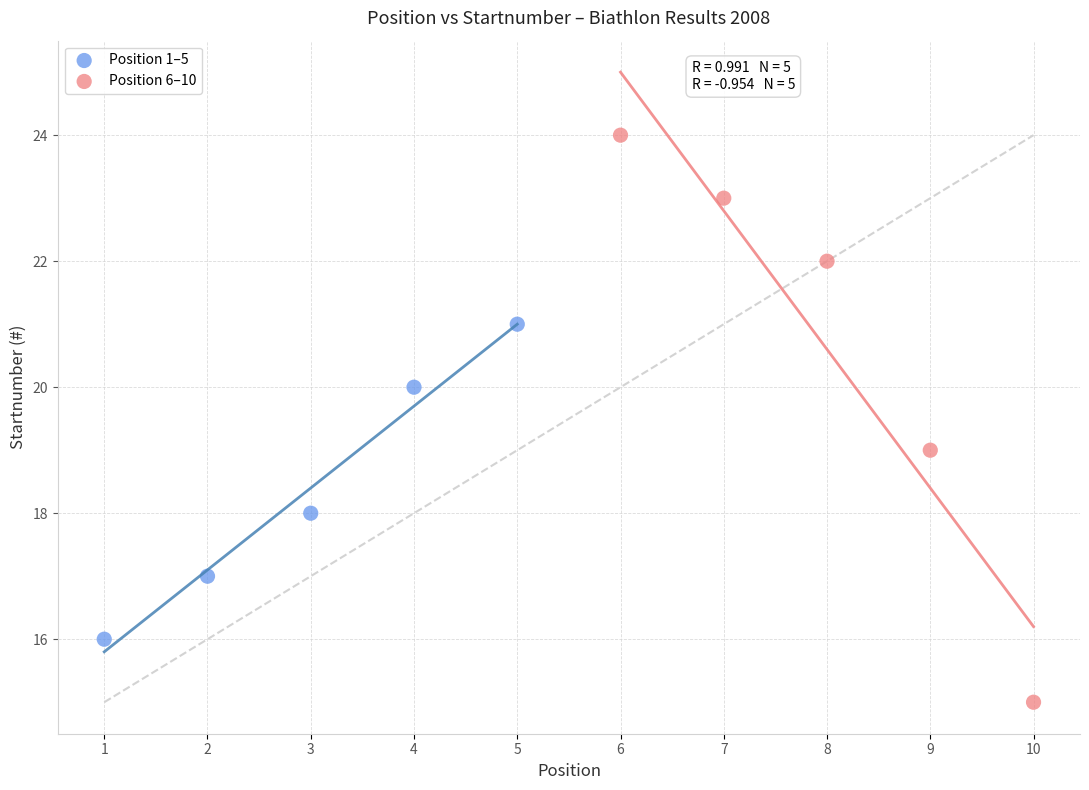

What are all the series names shown in the legend?

Position 1–5, Position 6–10